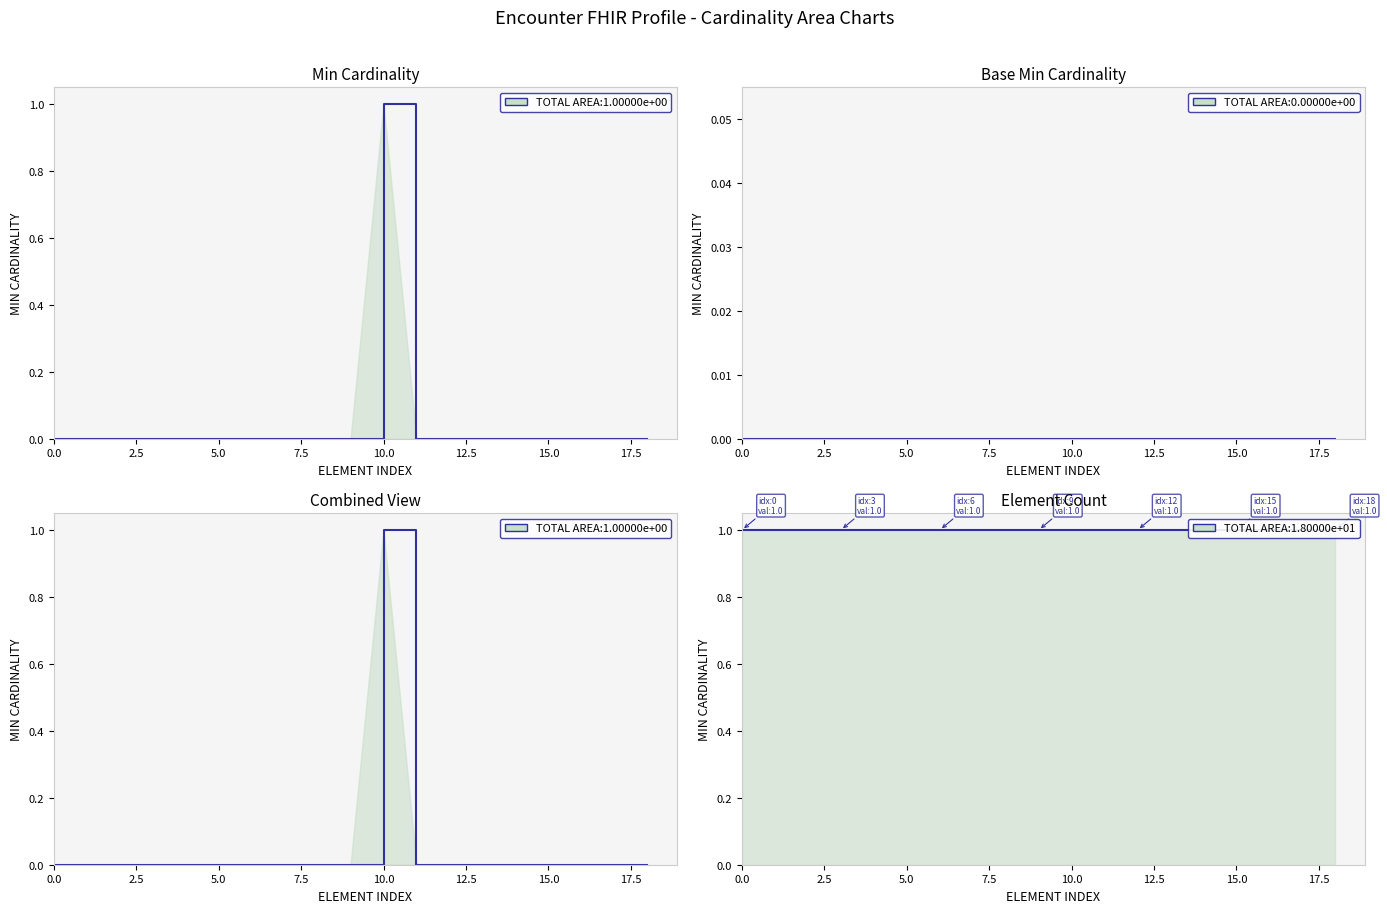

Reading left to right, extract all data points from this chart.

Min: 0	0	0	0	0	0	0	0	0	0	1	0	0	0	0	0	0	0	0
Base Min: 0	0	0	0	0	0	0	0	0	0	0	0	0	0	0	0	0	0	0
Min + Base Min: 0	0	0	0	0	0	0	0	0	0	1	0	0	0	0	0	0	0	0
Element Count: 1	1	1	1	1	1	1	1	1	1	1	1	1	1	1	1	1	1	1